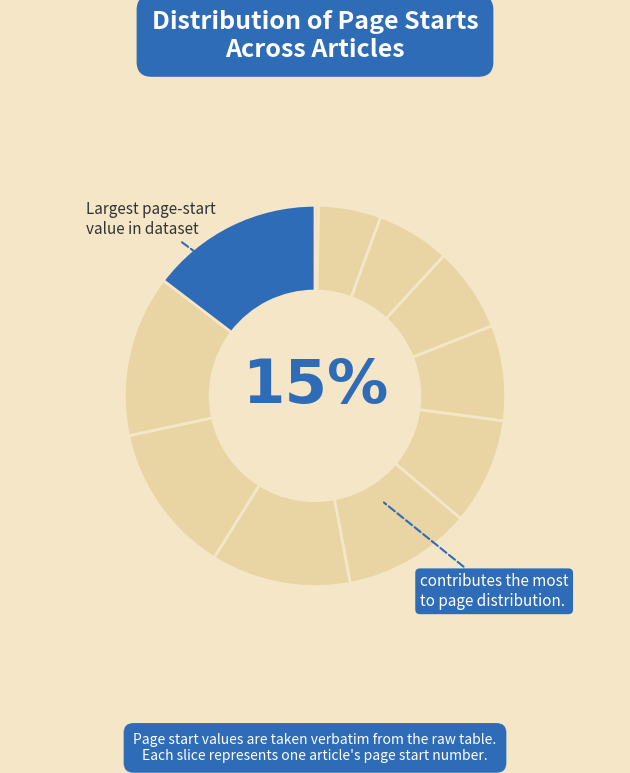

What is the total percentage of 3 and 9?

19.0%